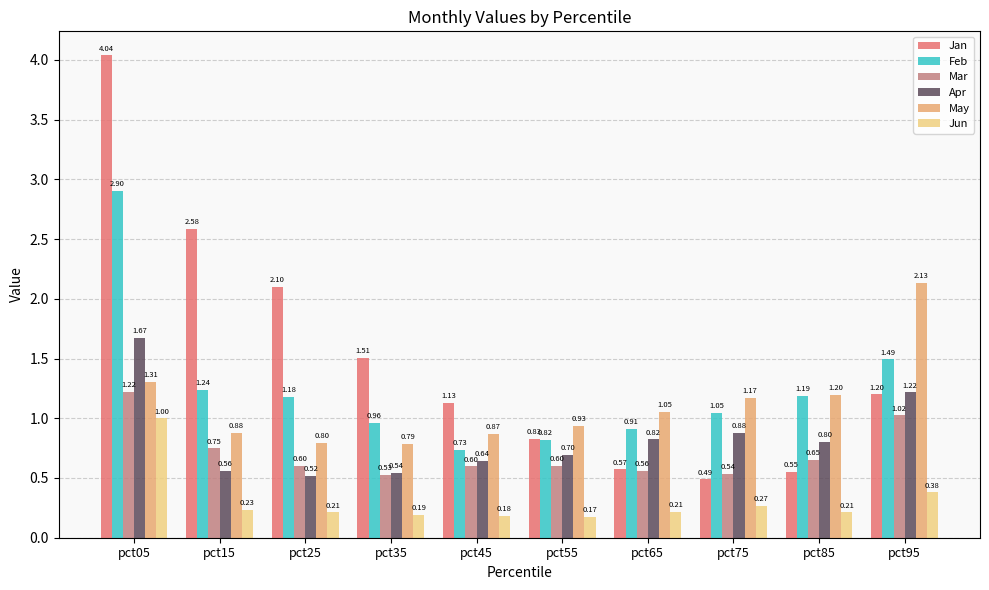

How many values in the May series exceed 1?

5